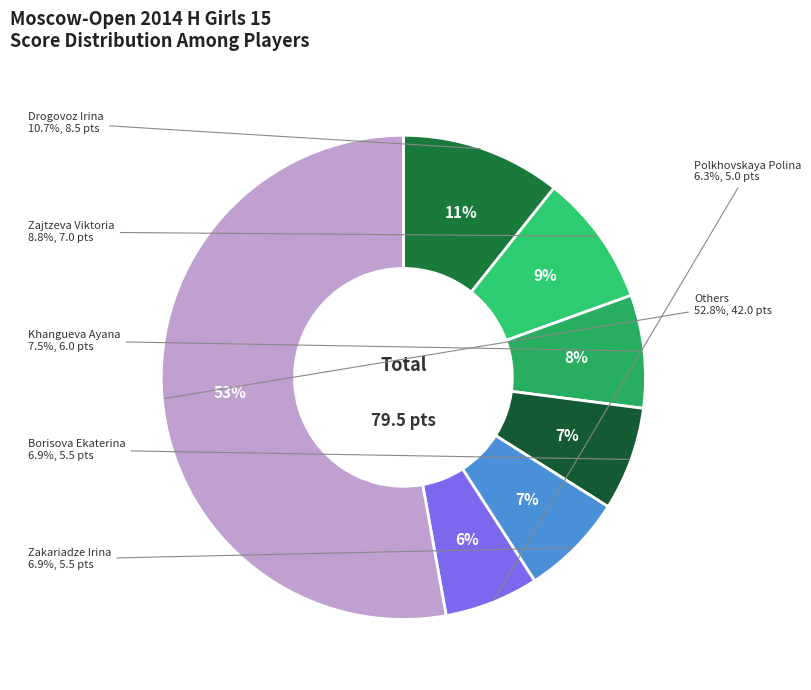

What is the change in value from Borisova Ekaterina (RUS) to Polkhovskaya Polina (RUS)?

-0.5